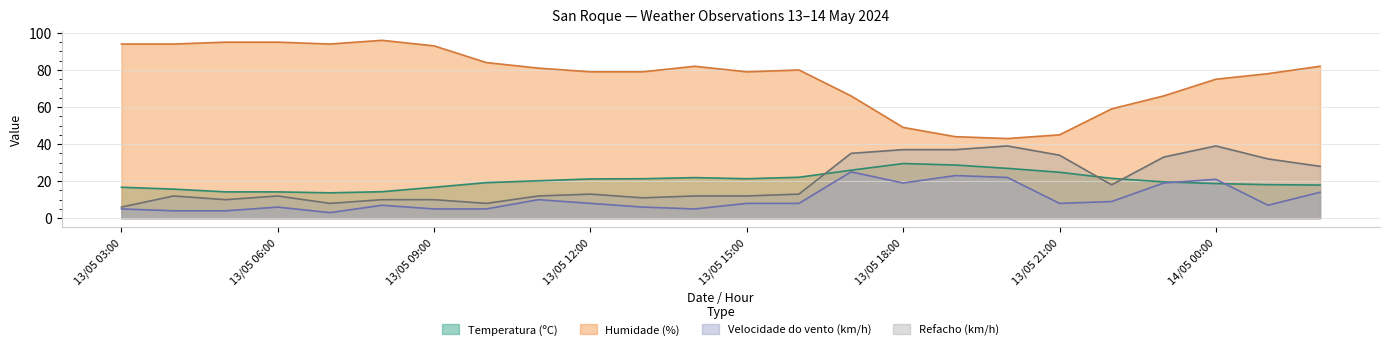

Reading left to right, what are all the values shown in this chart?

Temperatura (ºC): 16.7	15.7	14.2	14.2	13.7	14.3	16.7	19.2	20.2	21.2	21.3	21.9	21.3	22.1	25.9	29.5	28.7	26.9	24.8	21.5	19.6	18.7	18.1	17.9
Humidade (%): 94.0	94.0	95.0	95.0	94.0	96.0	93.0	84.0	81.0	79.0	79.0	82.0	79.0	80.0	66.0	49.0	44.0	43.0	45.0	59.0	66.0	75.0	78.0	82.0
Velocidade do vento (km/h): 5.0	4.0	4.0	6.0	3.0	7.0	5.0	5.0	10.0	8.0	6.0	5.0	8.0	8.0	25.0	19.0	23.0	22.0	8.0	9.0	19.0	21.0	7.0	14.0
Refacho (km/h): 6.0	12.0	10.0	12.0	8.0	10.0	10.0	8.0	12.0	13.0	11.0	12.0	12.0	13.0	35.0	37.0	37.0	39.0	34.0	18.0	33.0	39.0	32.0	28.0